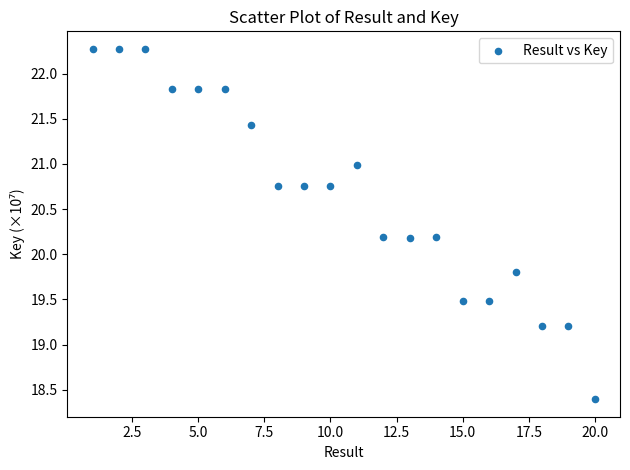

What is the range of X values (max minus min)?

19.0